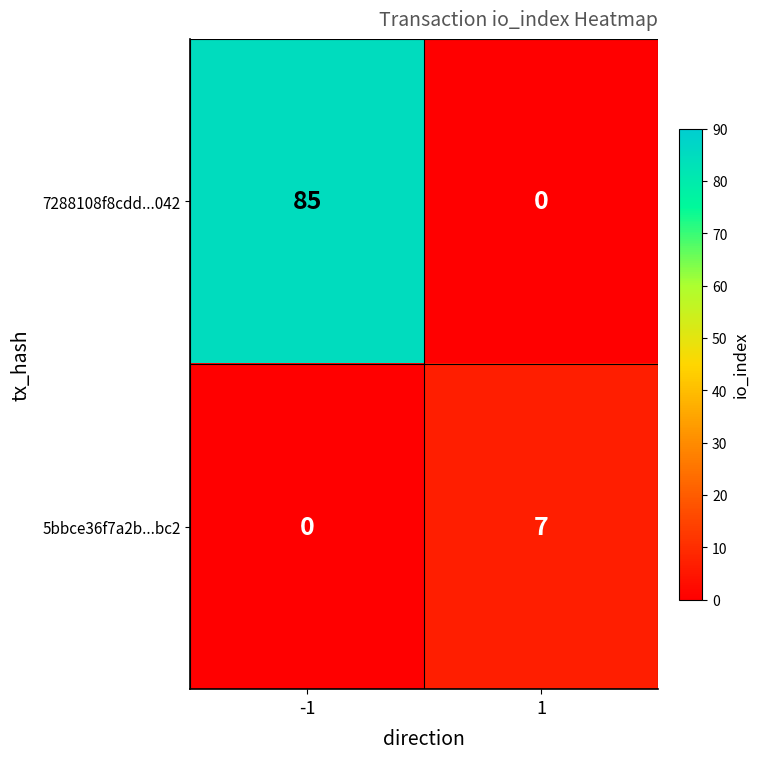

What is the difference between the highest and lowest values at 1?

7